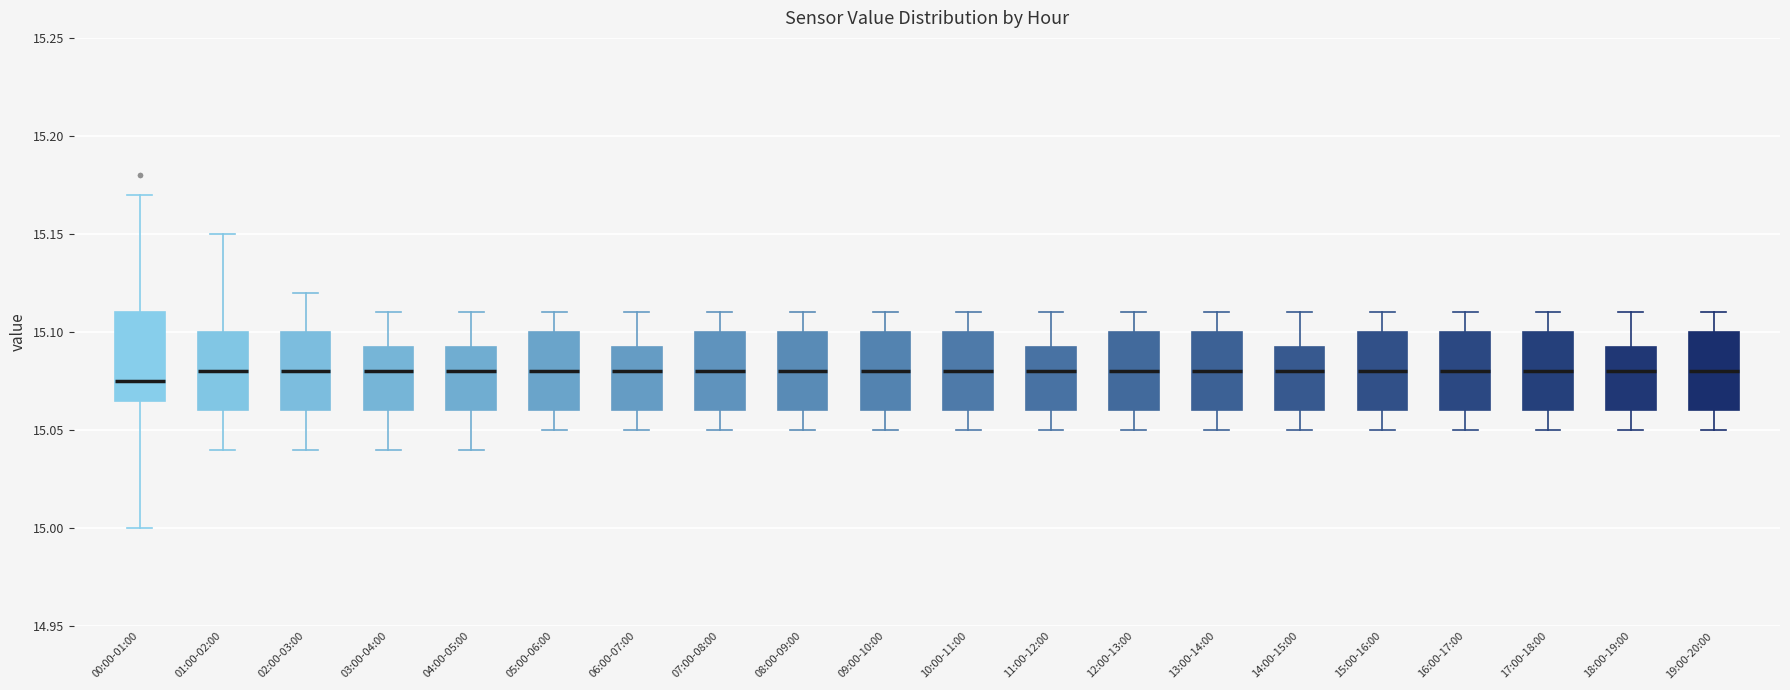

Reading left to right, transcribe this box plot: for each box, give where its median line is, the range the box spans, and where its two whiskers end, as read against the y-axis. The values are not printed on the chart, so give them approximately, as read against the axis.

00:00-01:00: median 15.075, box 15.065 to 15.110, whiskers 15.000 to 15.170
01:00-02:00: median 15.080, box 15.060 to 15.100, whiskers 15.040 to 15.150
02:00-03:00: median 15.080, box 15.060 to 15.100, whiskers 15.040 to 15.120
03:00-04:00: median 15.080, box 15.060 to 15.095, whiskers 15.040 to 15.110
04:00-05:00: median 15.080, box 15.060 to 15.095, whiskers 15.040 to 15.110
05:00-06:00: median 15.080, box 15.060 to 15.100, whiskers 15.050 to 15.110
06:00-07:00: median 15.080, box 15.060 to 15.095, whiskers 15.050 to 15.110
07:00-08:00: median 15.080, box 15.060 to 15.100, whiskers 15.050 to 15.110
08:00-09:00: median 15.080, box 15.060 to 15.100, whiskers 15.050 to 15.110
09:00-10:00: median 15.080, box 15.060 to 15.100, whiskers 15.050 to 15.110
10:00-11:00: median 15.080, box 15.060 to 15.100, whiskers 15.050 to 15.110
11:00-12:00: median 15.080, box 15.060 to 15.095, whiskers 15.050 to 15.110
12:00-13:00: median 15.080, box 15.060 to 15.100, whiskers 15.050 to 15.110
13:00-14:00: median 15.080, box 15.060 to 15.100, whiskers 15.050 to 15.110
14:00-15:00: median 15.080, box 15.060 to 15.095, whiskers 15.050 to 15.110
15:00-16:00: median 15.080, box 15.060 to 15.100, whiskers 15.050 to 15.110
16:00-17:00: median 15.080, box 15.060 to 15.100, whiskers 15.050 to 15.110
17:00-18:00: median 15.080, box 15.060 to 15.100, whiskers 15.050 to 15.110
18:00-19:00: median 15.080, box 15.060 to 15.095, whiskers 15.050 to 15.110
19:00-20:00: median 15.080, box 15.060 to 15.100, whiskers 15.050 to 15.110